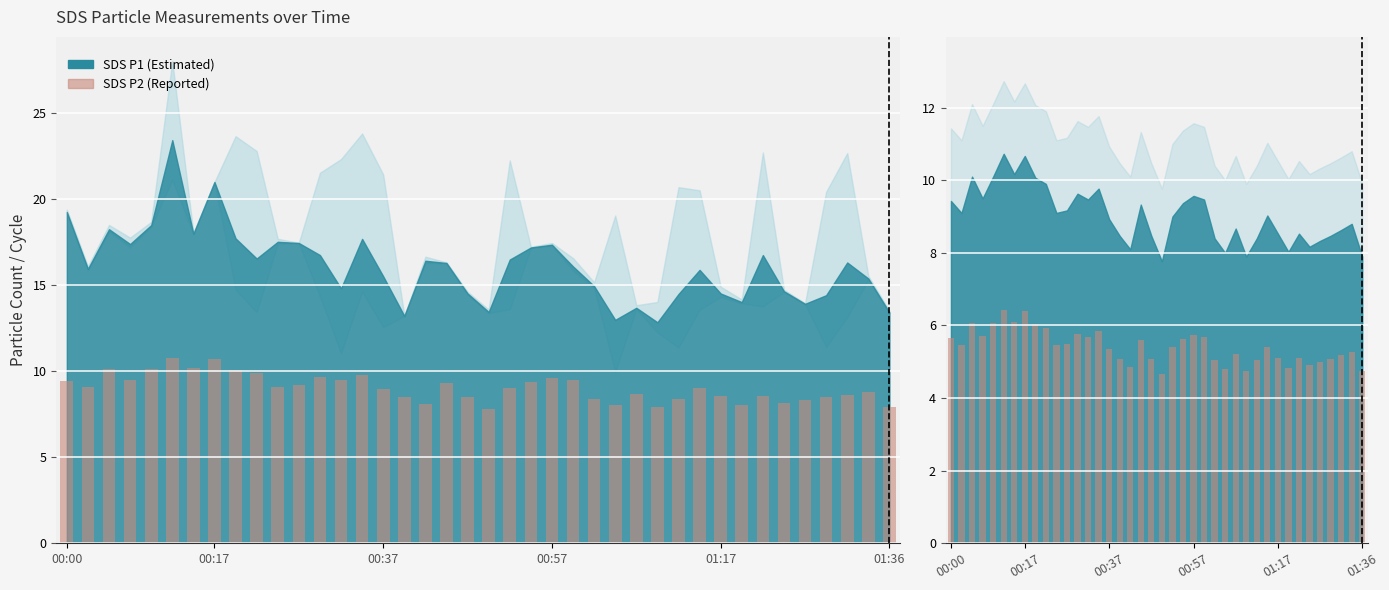

The chart shows a value of 5.9 at 9. True or false?

True